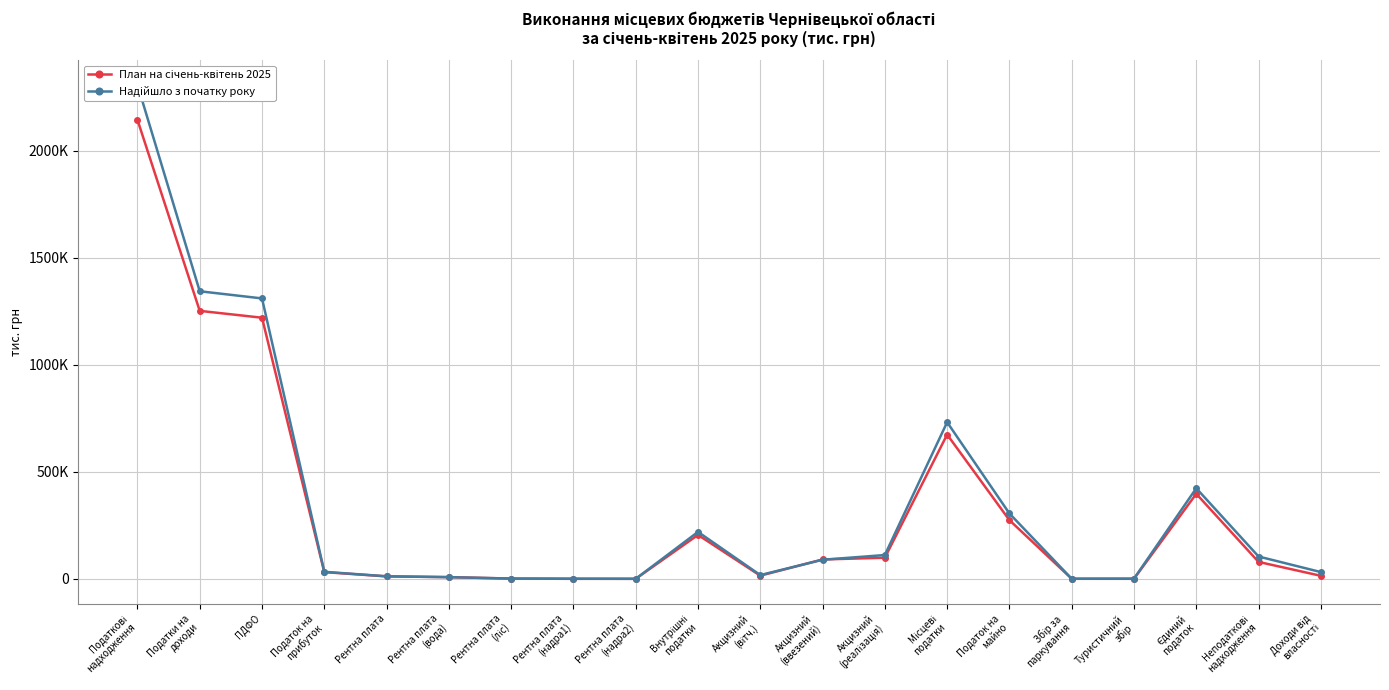

Reading right to left, list all the values displayed in this chart.

План на січень-квітень 2025: Доходи від
власності=14848.2	Неподаткові
надходження=79667.9	Єдиний
податок=397701.8	Туристичний
збір=868.9	Збір за
паркування=968.8	Податок на
майно=274765.6	Місцеві
податки=674305.0	Акцизний
(реалізація)=99263.9	Акцизний
(ввезений)=91094.3	Акцизний
(вітч.)=15420.8	Внутрішні
податки=205779.0	Рентна плата
(надра2)=766.1	Рентна плата
(надра1)=767.1	Рентна плата
(ліс)=1819.9	Рентна плата
(вода)=8725.7	Рентна плата=12078.8	Податок на
прибуток=31993.3	ПДФО=1219901.0	Податки на
доходи=1251894.3	Податкові
надходження=2144057.1
Надійшло з початку року: Доходи від
власності=32283.0	Неподаткові
надходження=104929.2	Єдиний
податок=423613.3	Туристичний
збір=1433.8	Збір за
паркування=1159.3	Податок на
майно=305774.2	Місцеві
податки=731980.6	Акцизний
(реалізація)=111821.7	Акцизний
(ввезений)=89770.3	Акцизний
(вітч.)=18209.0	Внутрішні
податки=219800.9	Рентна плата
(надра2)=833.7	Рентна плата
(надра1)=1262.3	Рентна плата
(ліс)=1999.2	Рентна плата
(вода)=8449.5	Рентна плата=12544.7	Податок на
прибуток=33445.0	ПДФО=1309976.9	Податки на
доходи=1343421.9	Податкові
надходження=2307748.2